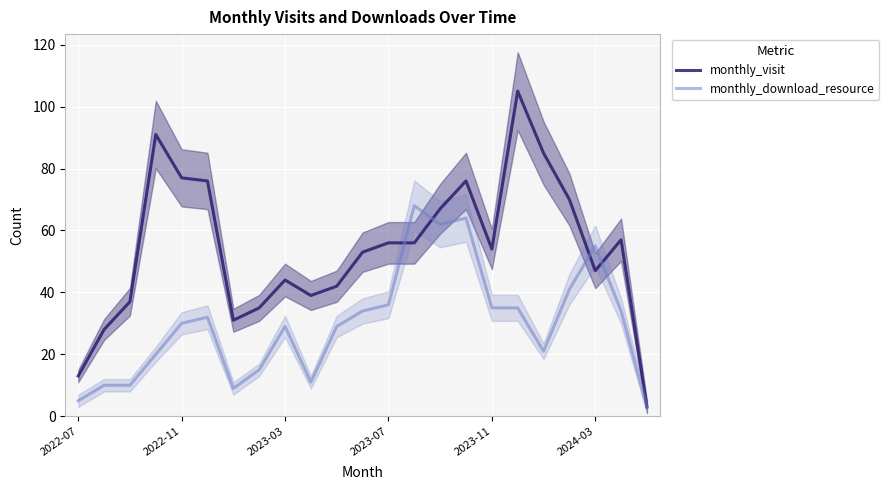

The value of monthly_visit at 2024-03 is 47. True or false?

True